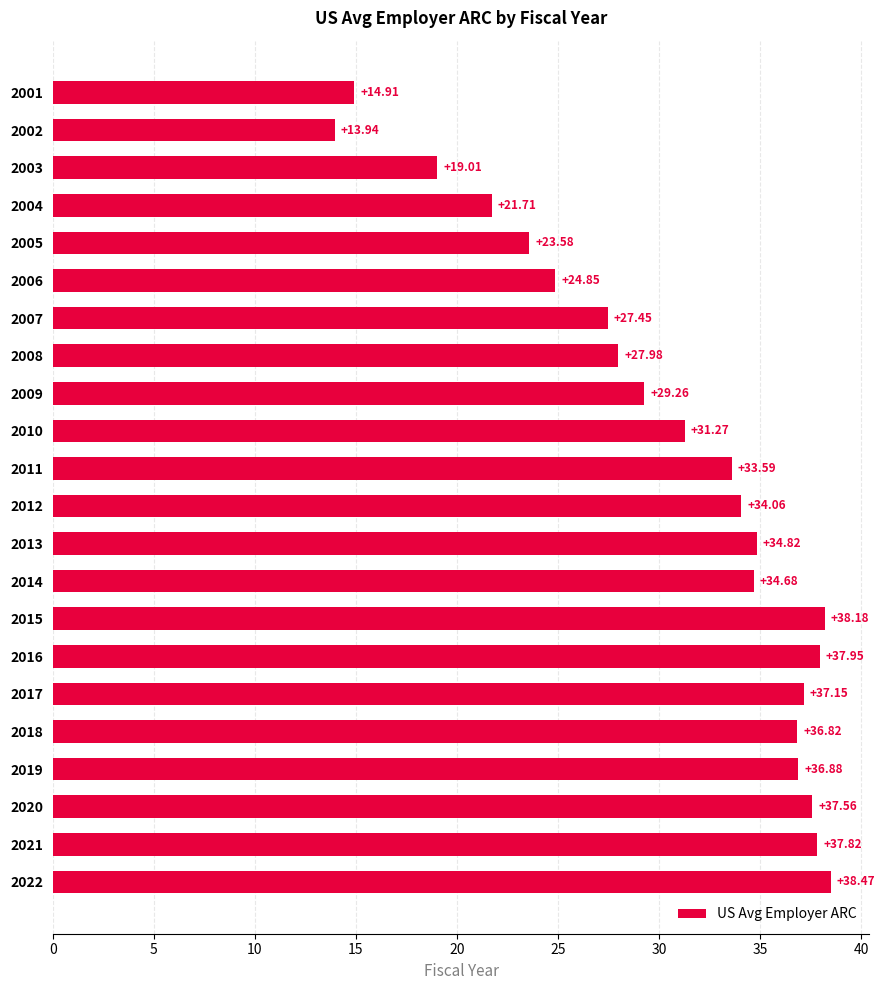

What is the change in value from 2003 to 2005?

+4.6